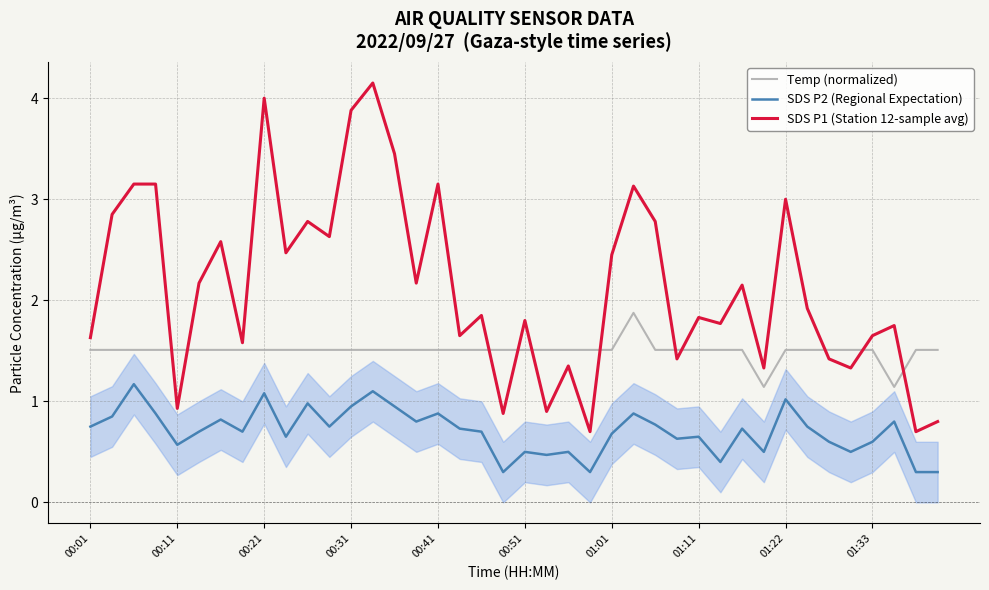

How many lines are shown in the chart?

3